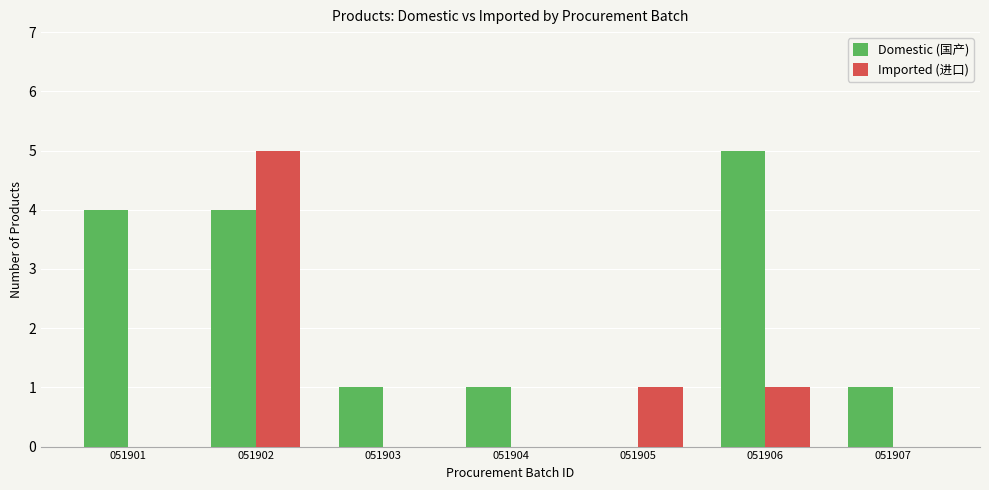

How many groups of bars are there?

7